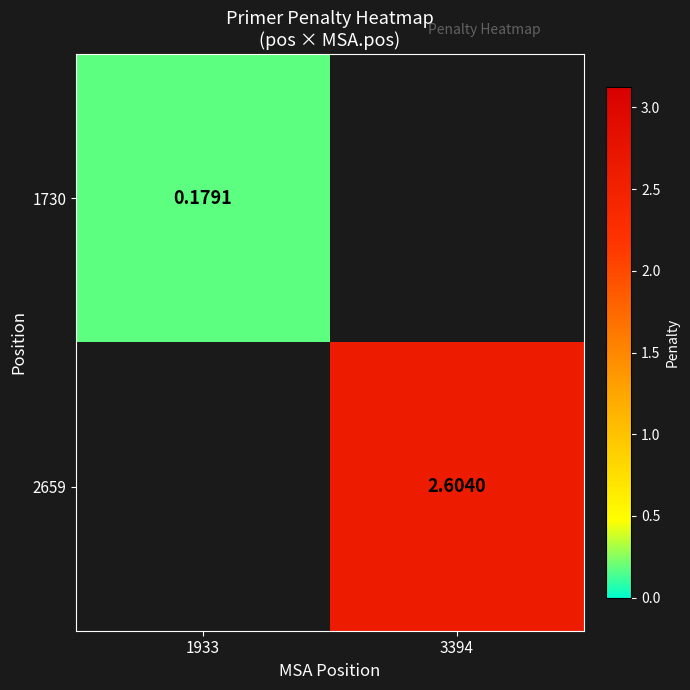

Where is 1730 nearest to the value 0?

1933